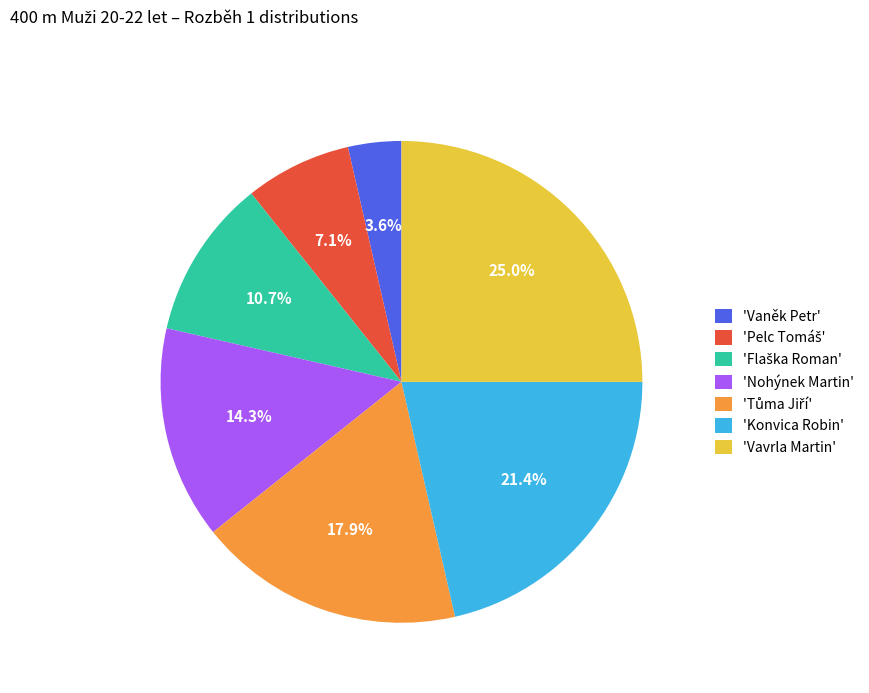

What percentage do 'Nohýnek Martin' and 'Konvica Robin' together represent?

35.7%